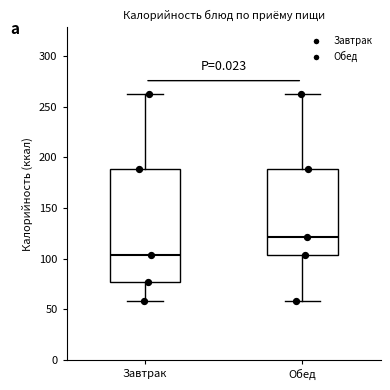

Comparing the boxes themselves (not the whiskers), which one is the tallest?

Завтрак